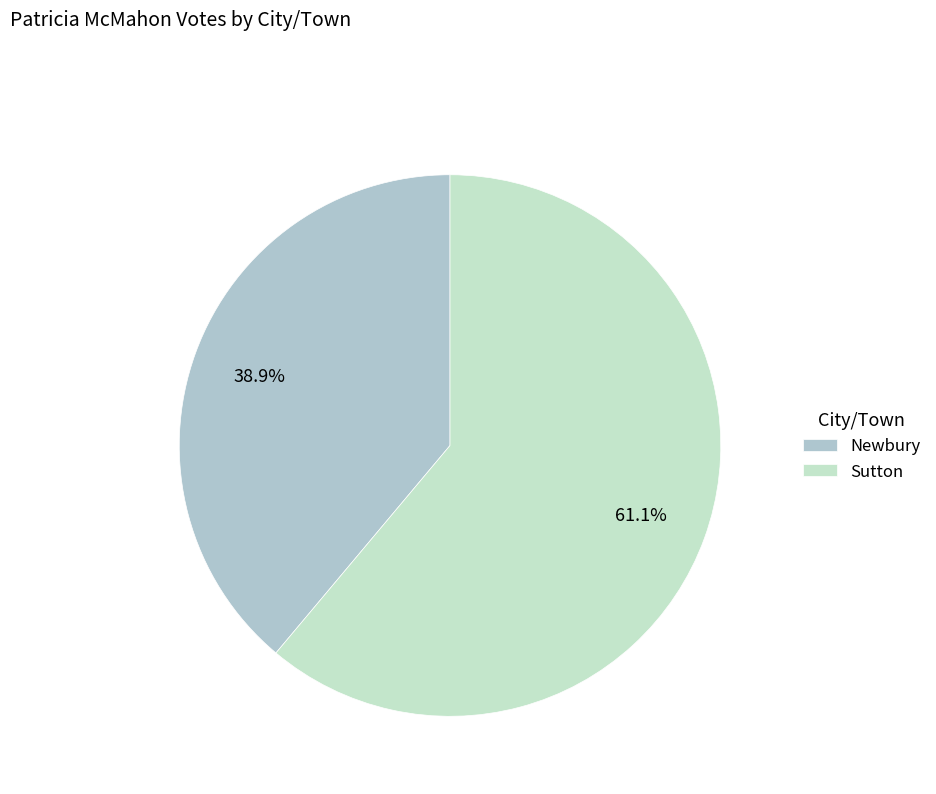

To the nearest percent, what portion does Sutton represent?

61%